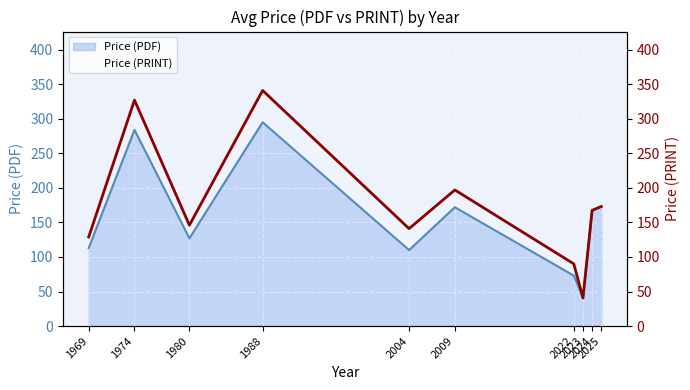

Reading left to right, transcribe all the data shown in this chart.

129.0	327.0	146.0	341.0	141.0	197.0	90.0	40.6	167.5	173.0